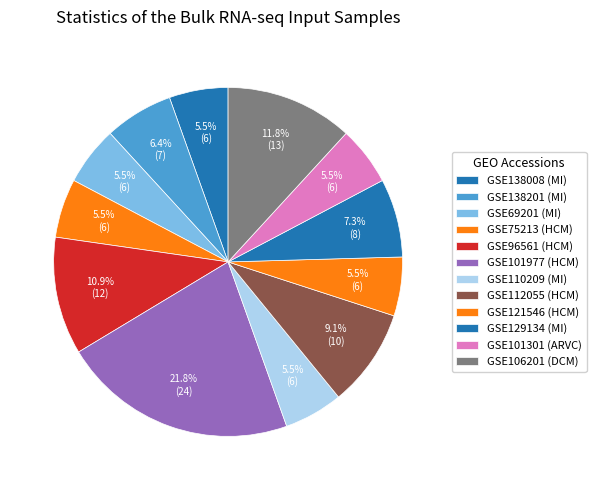

Count the number of slices in the pie.

12